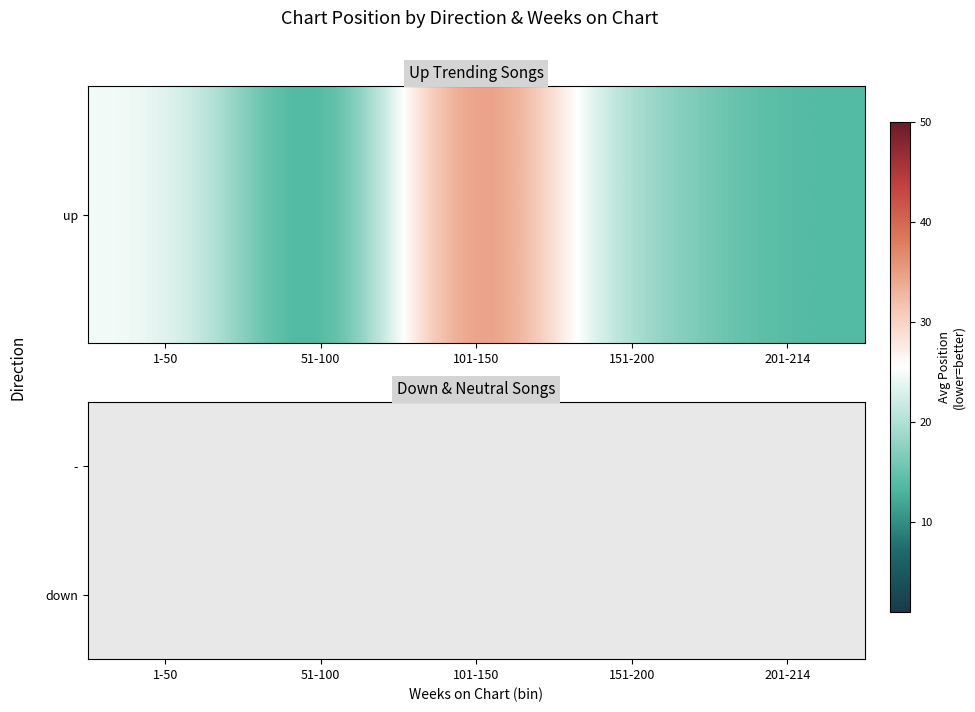

Which has a higher value, 201-214 or 151-200?

151-200